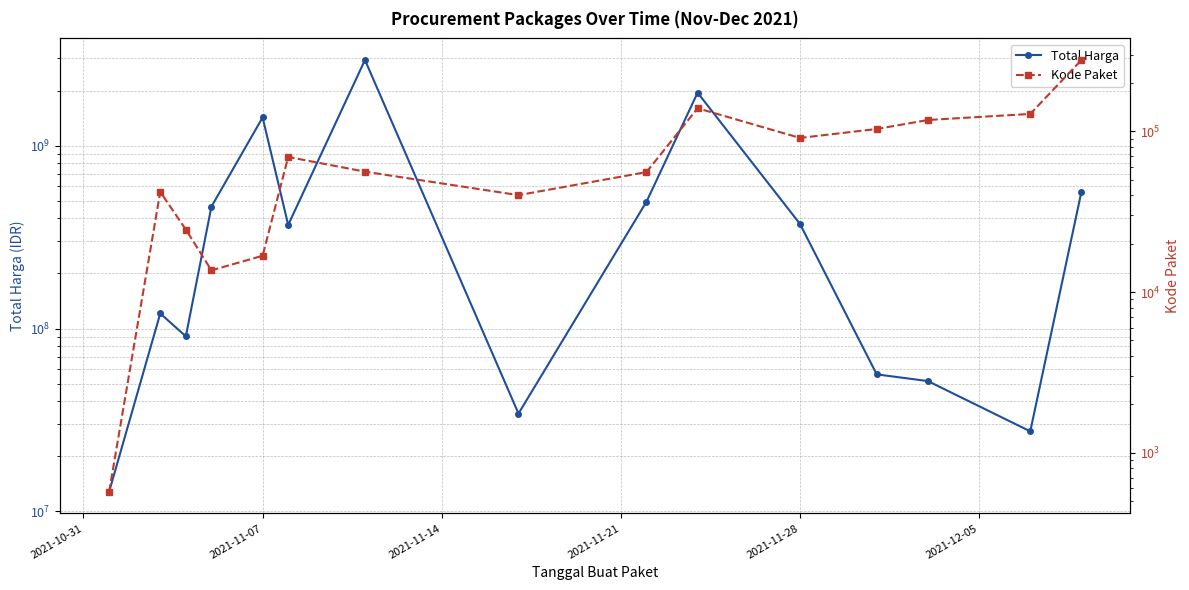

The Kode Paket series shows 35532 at 8. True or false?

False